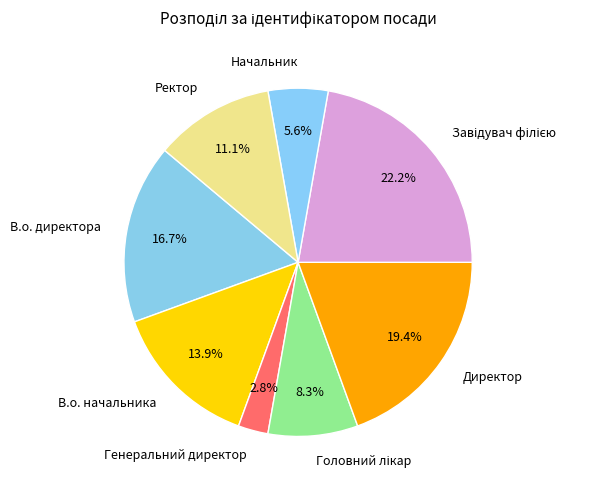

How much of the chart is everything except Ректор?

88.9%